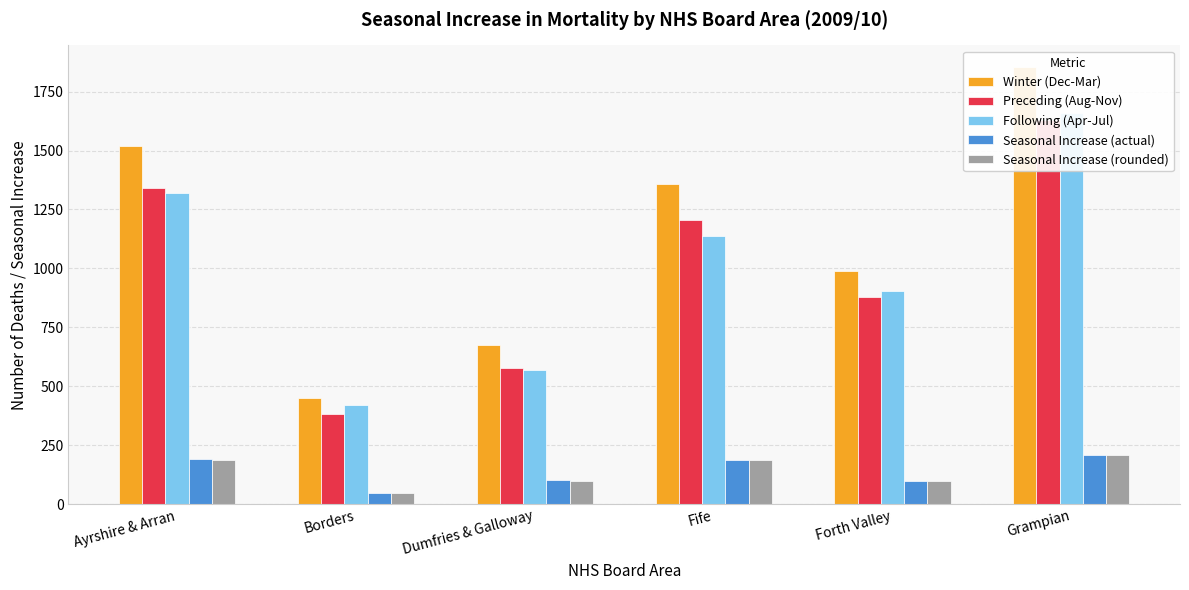

At which category is the sum across all series the highest?

Grampian